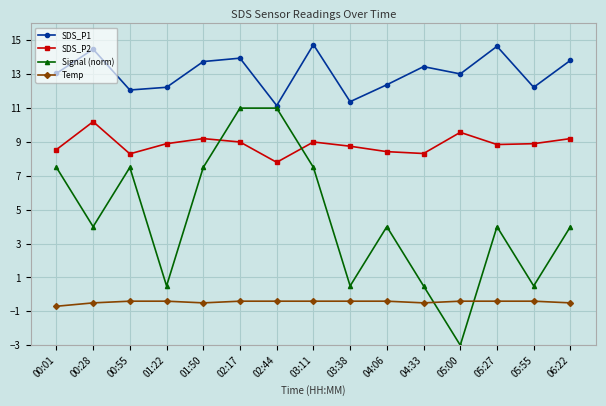

Is it true that SDS_P1 equals 9.3 at 00:28?

False